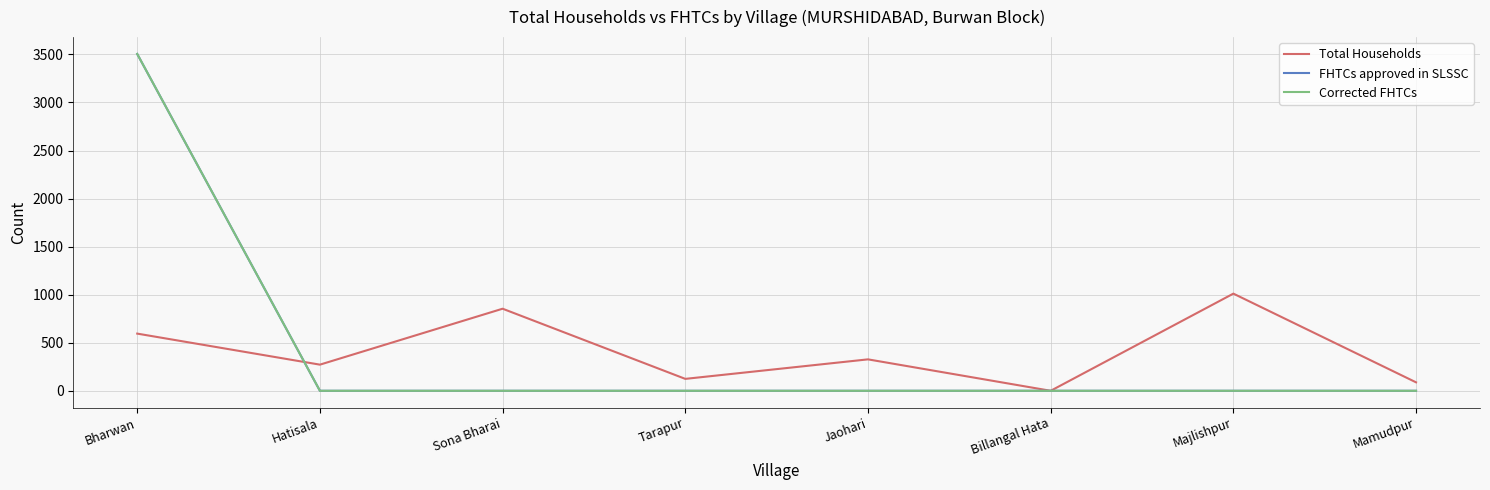

What is the label of the 8th point from the right?

Bharwan